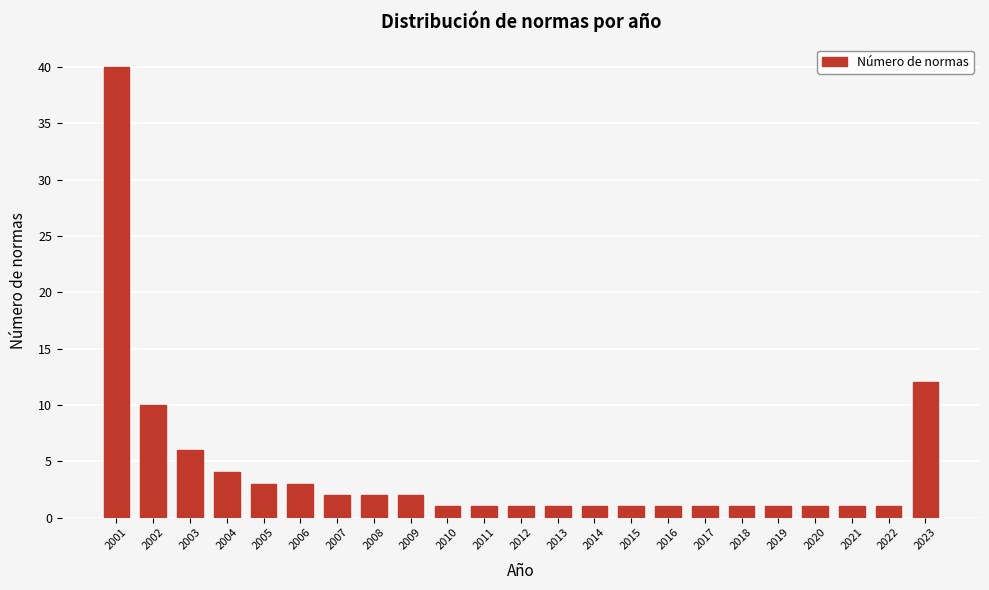

Reading left to right, list all the values displayed in this chart.

2001=40	2002=10	2003=6	2004=4	2005=3	2006=3	2007=2	2008=2	2009=2	2010=1	2011=1	2012=1	2013=1	2014=1	2015=1	2016=1	2017=1	2018=1	2019=1	2020=1	2021=1	2022=1	2023=12